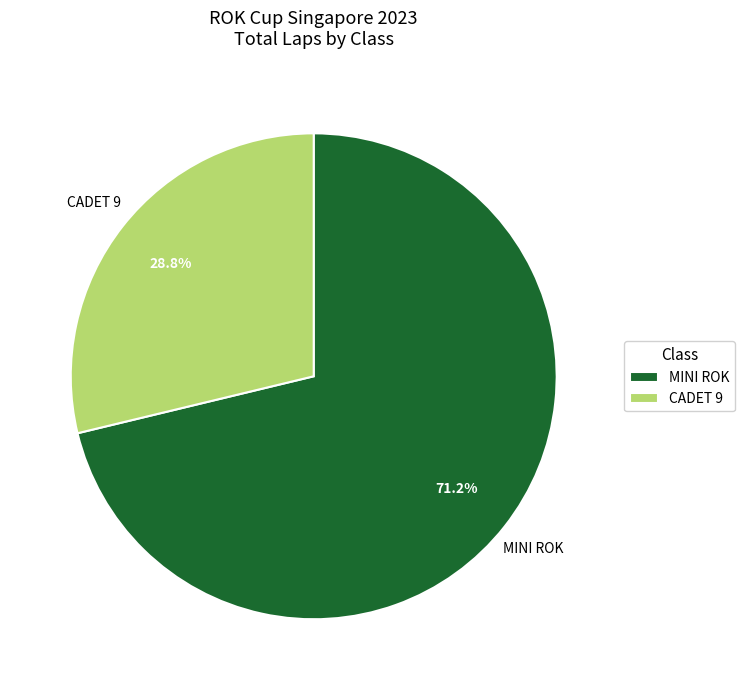

Rank the categories by value from lowest to highest.

CADET 9, MINI ROK